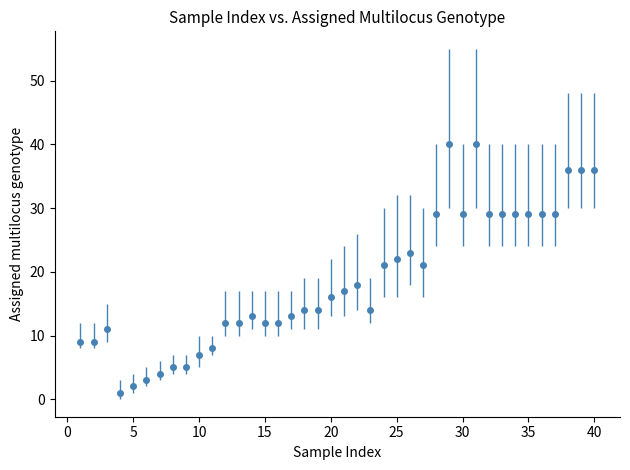

What is the value of the 6th point from the left?

3